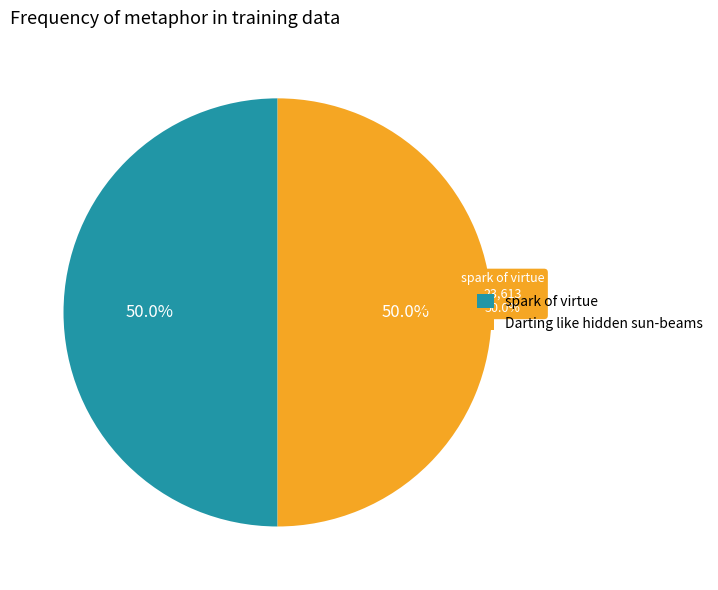

The spark of virtue / Yet hovers slice represents 55% of the pie. True or false?

False